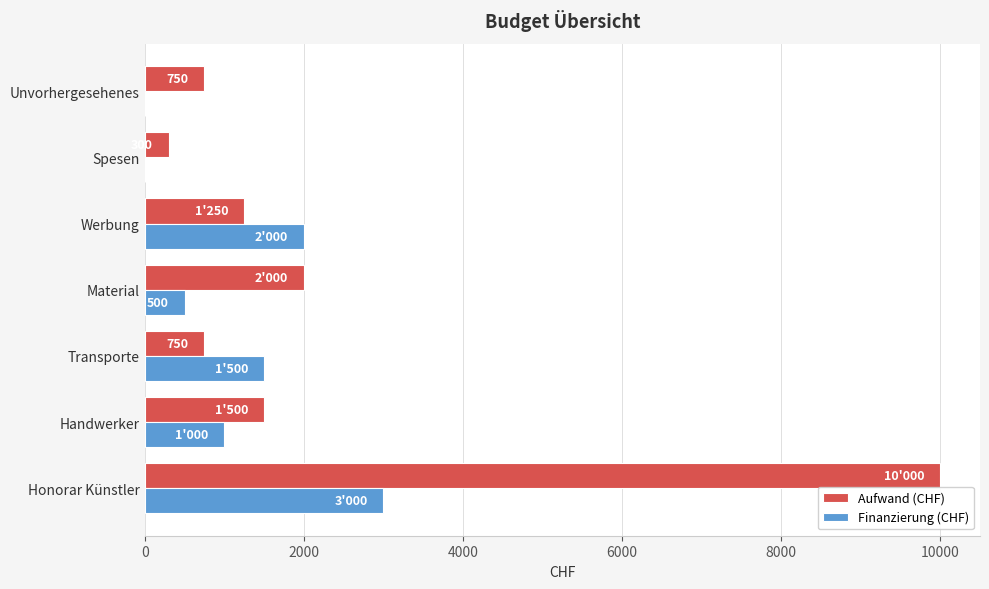

Which category has the highest value in the Aufwand (CHF) series?

Honorar Künstler